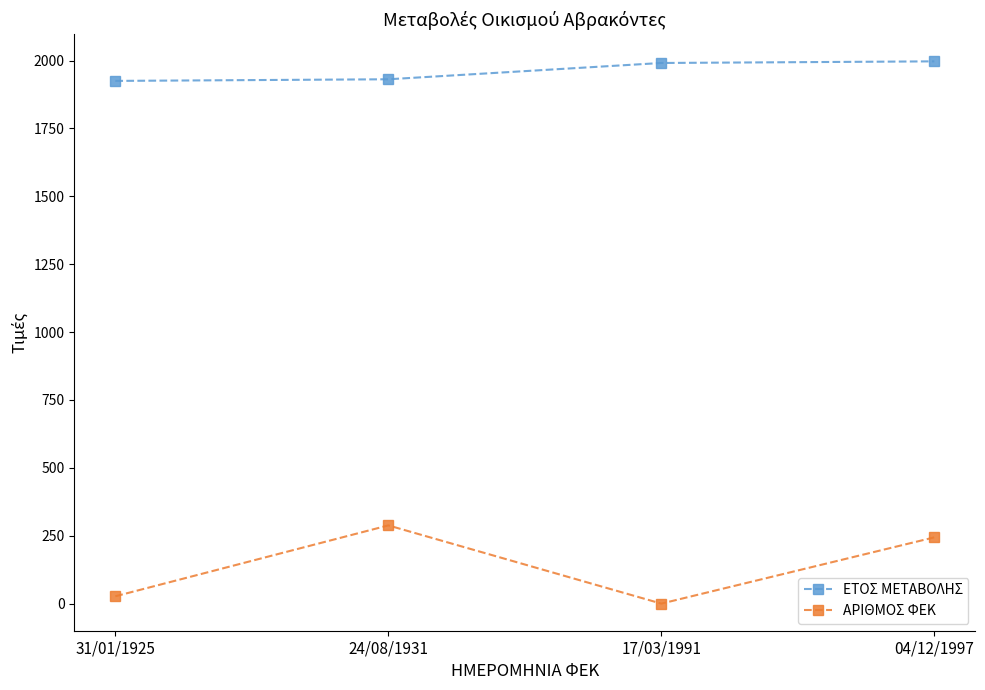

What is the minimum value for ΕΤΟΣ ΜΕΤΑΒΟΛΗΣ?

1925